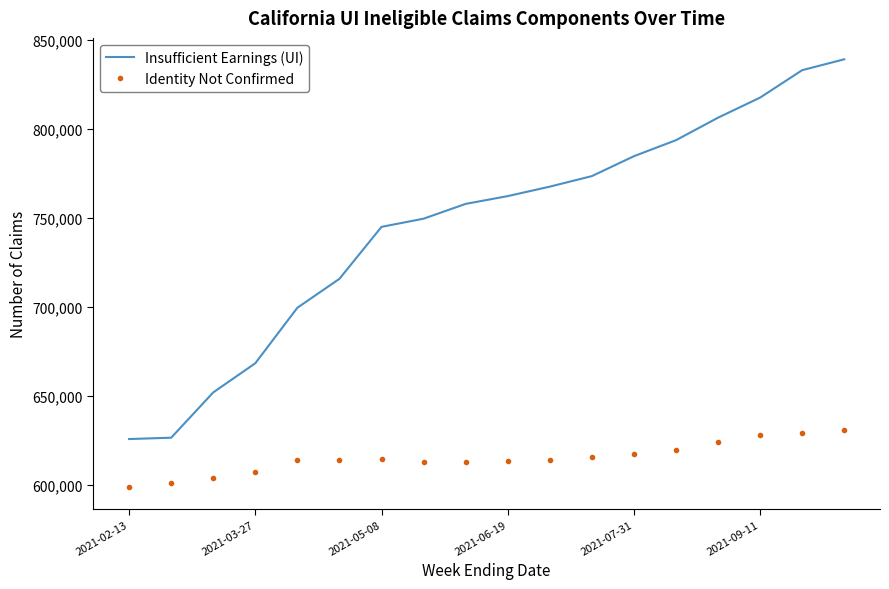

Which series has the largest range (max minus min)?

Insufficient Earnings (UI)